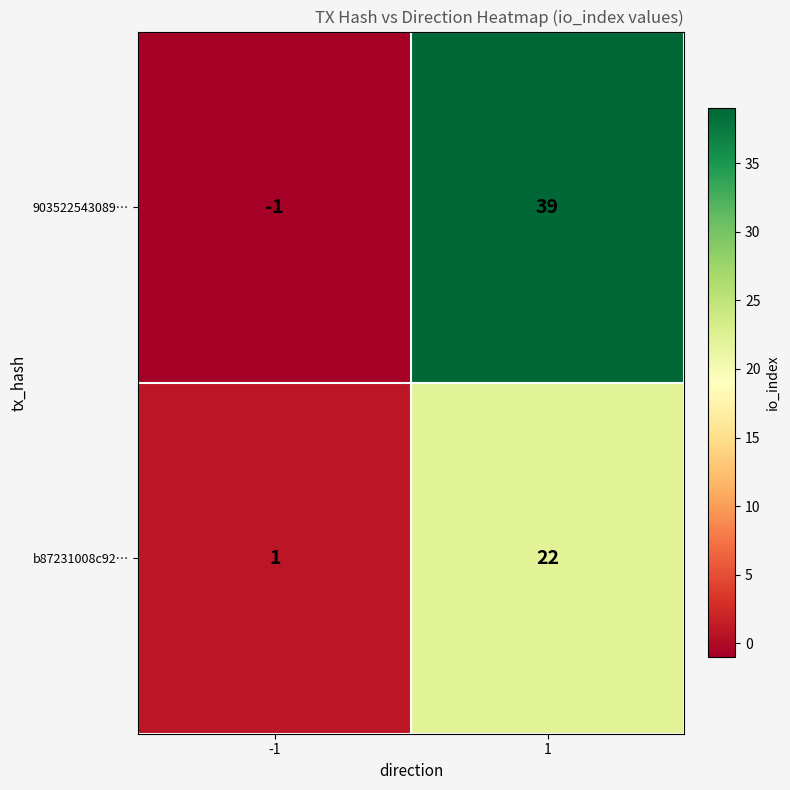

Reading left to right, what are all the values shown in this chart?

903522543089…: -1=-1	1=39
b87231008c92…: -1=1	1=22